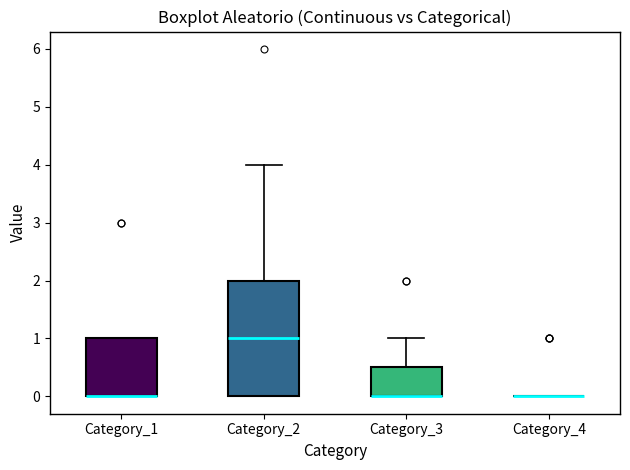

Reading left to right, transcribe this box plot: for each box, give where its median line is, the range the box spans, and where its two whiskers end, as read against the y-axis. The values are not printed on the chart, so give them approximately, as read against the axis.

Category_1: median 0.0 (drawn on the box's lower edge), box 0.0 to 1.0, whiskers 0.0 to 1.0
Category_2: median 1.0, box 0.0 to 2.0, whiskers 0.0 to 4.0
Category_3: median 0.0 (drawn on the box's lower edge), box 0.0 to 0.5, whiskers 0.0 to 1.0
Category_4: box collapsed to a line at 0.0, whiskers 0.0 to 0.0